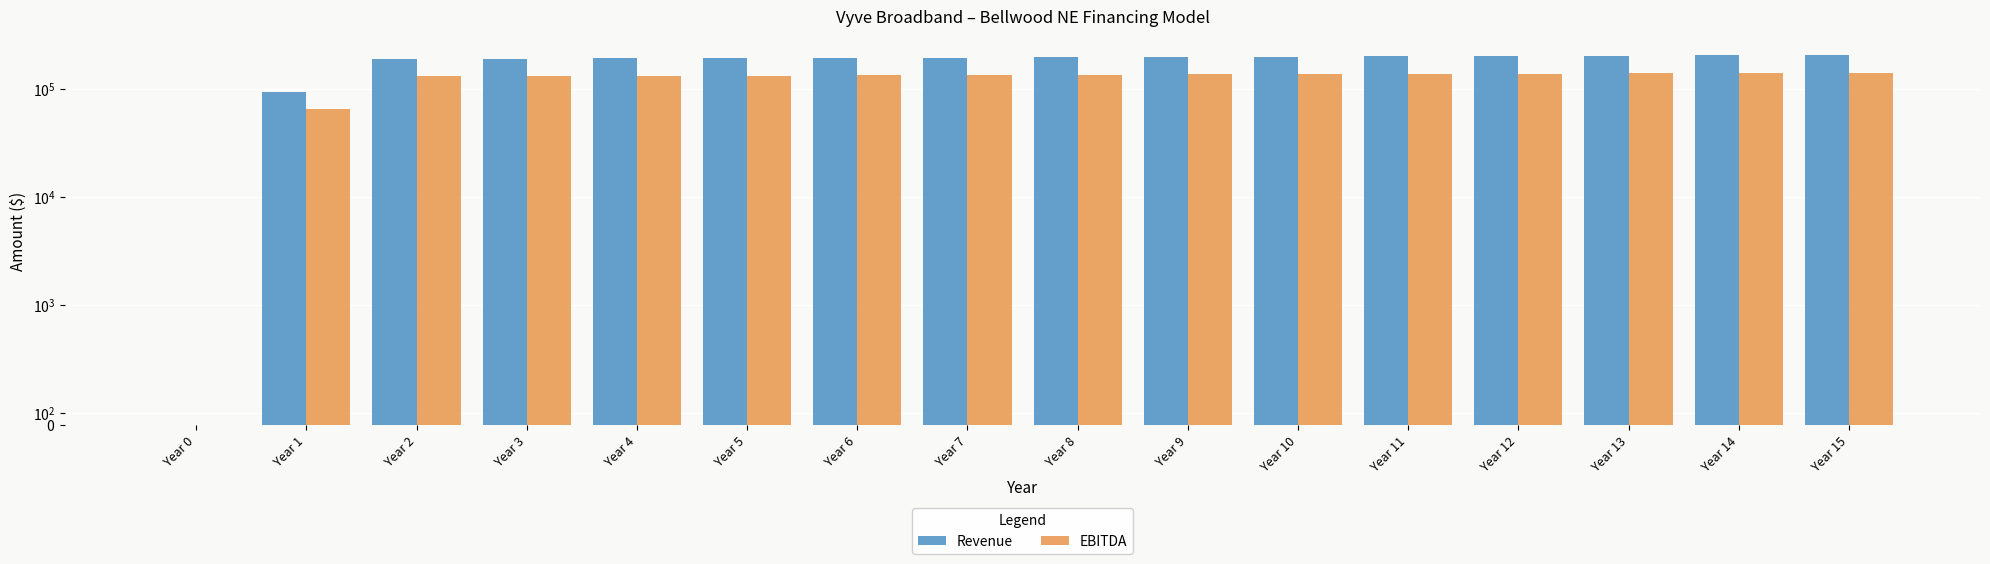

The value of EBITDA at Year 3 is 73789.1. True or false?

False